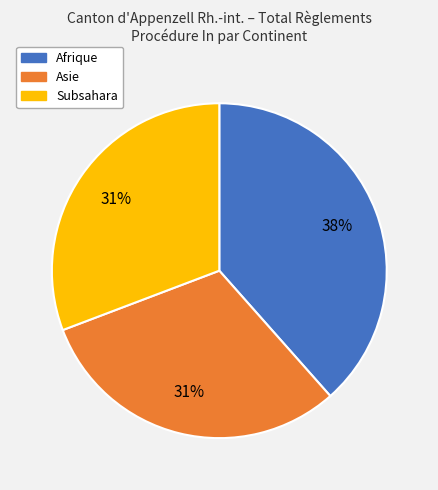

Do Afrique and Subsahara together represent more than half of the pie?

Yes